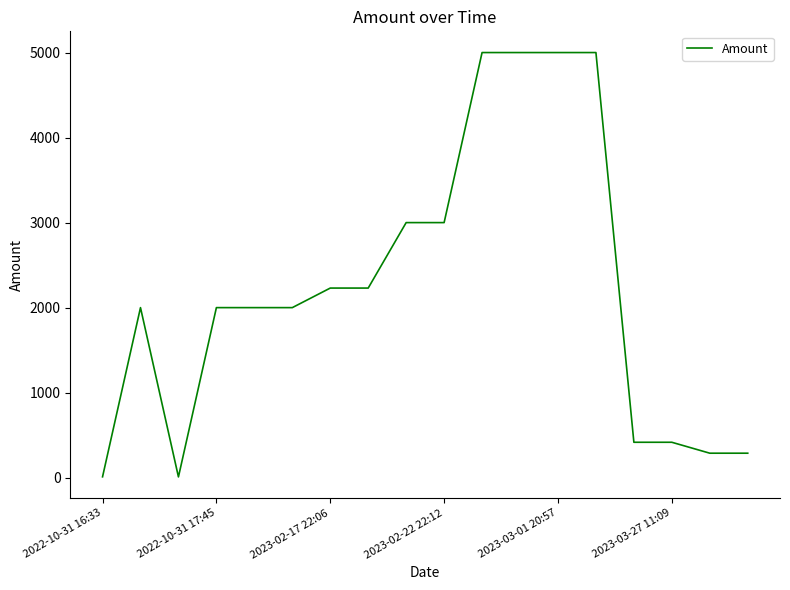

What is the smallest value displayed?

9.0